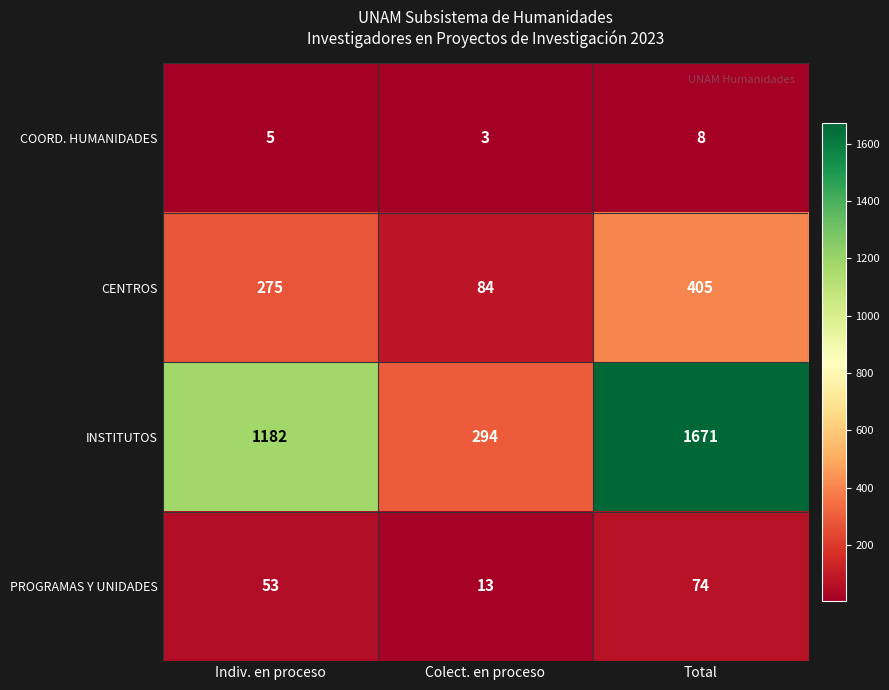

What is the difference between the maximum and minimum values in the INSTITUTOS series?

1377